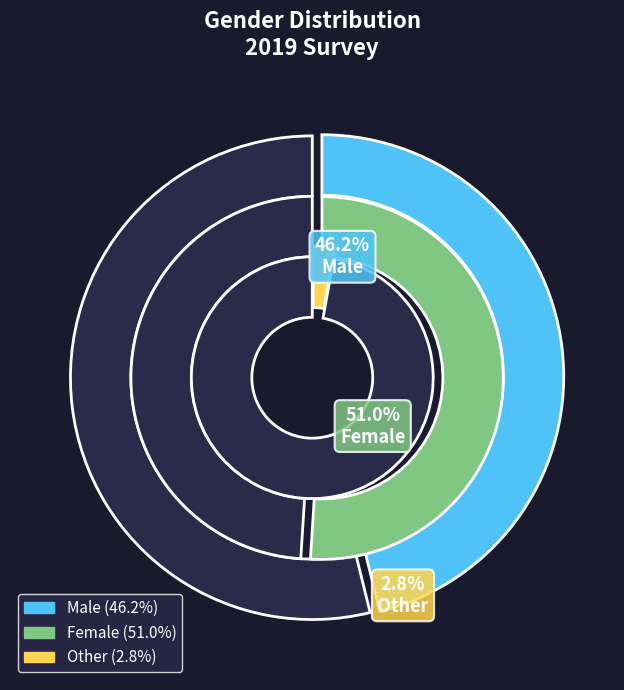

What is the largest slice in the pie chart?

Female